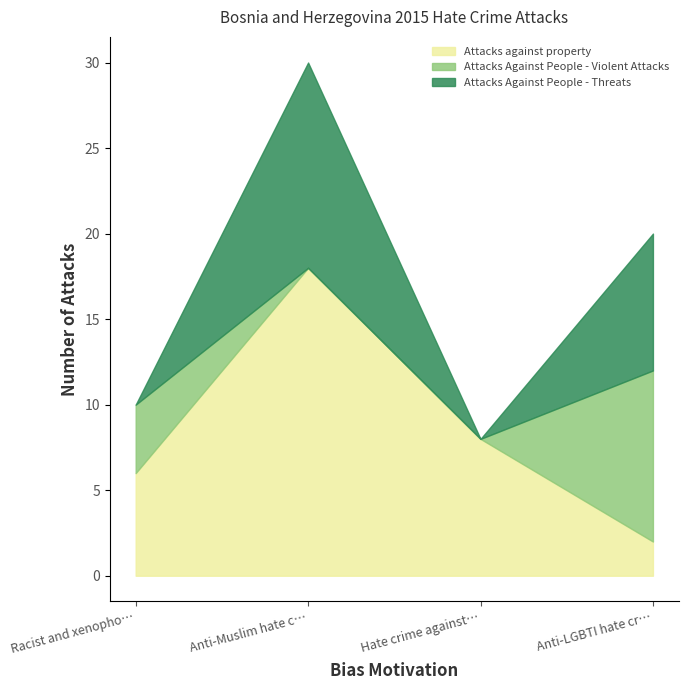

How many lines are shown in the chart?

3